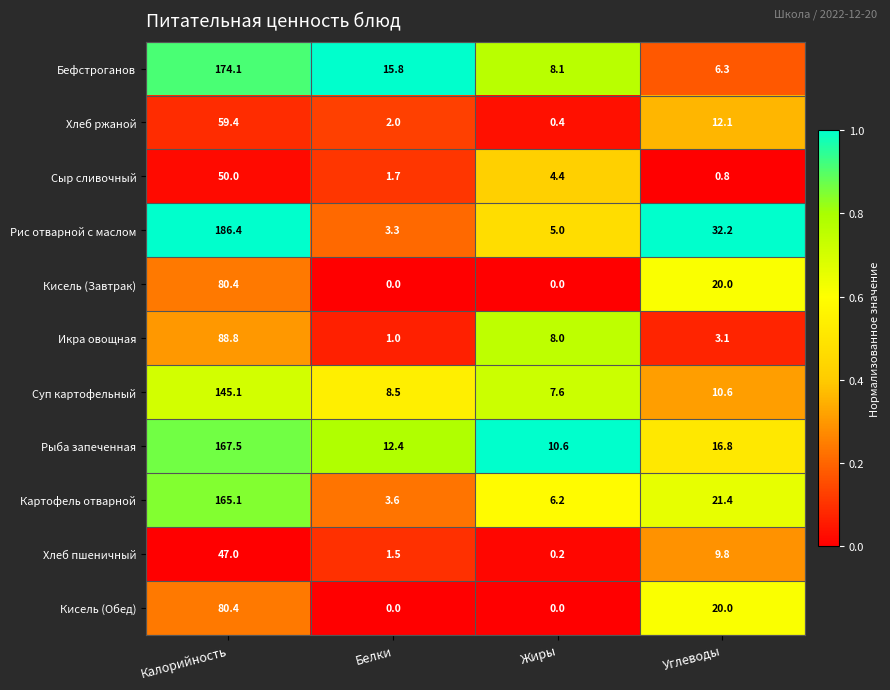

List the labels in order of Рыба запеченная value, largest first.

Калорийность, Углеводы, Белки, Жиры